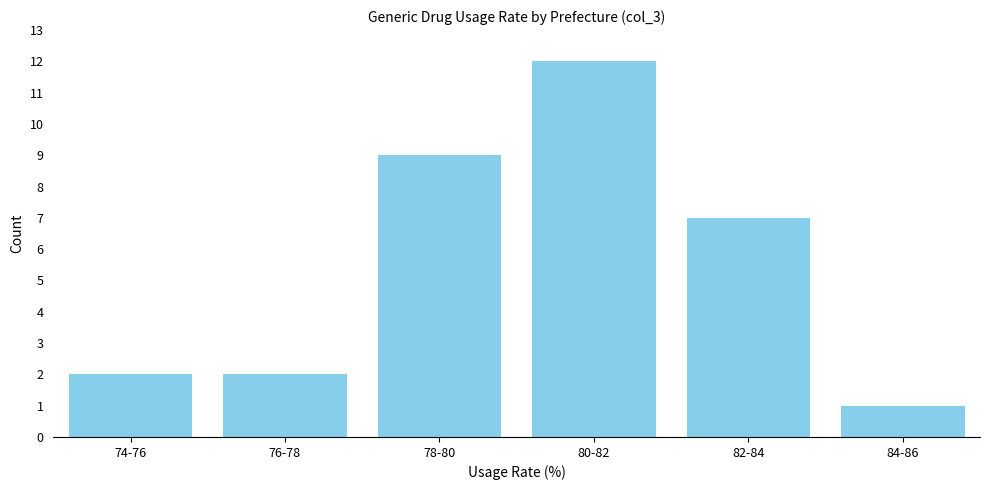

Reading left to right, transcribe all the data shown in this chart.

2	2	9	12	7	1